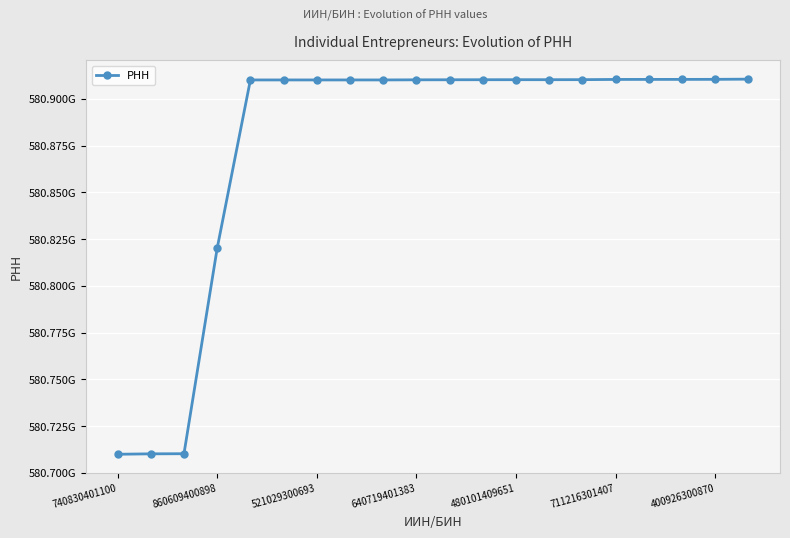

Does the chart have visible grid lines?

Yes